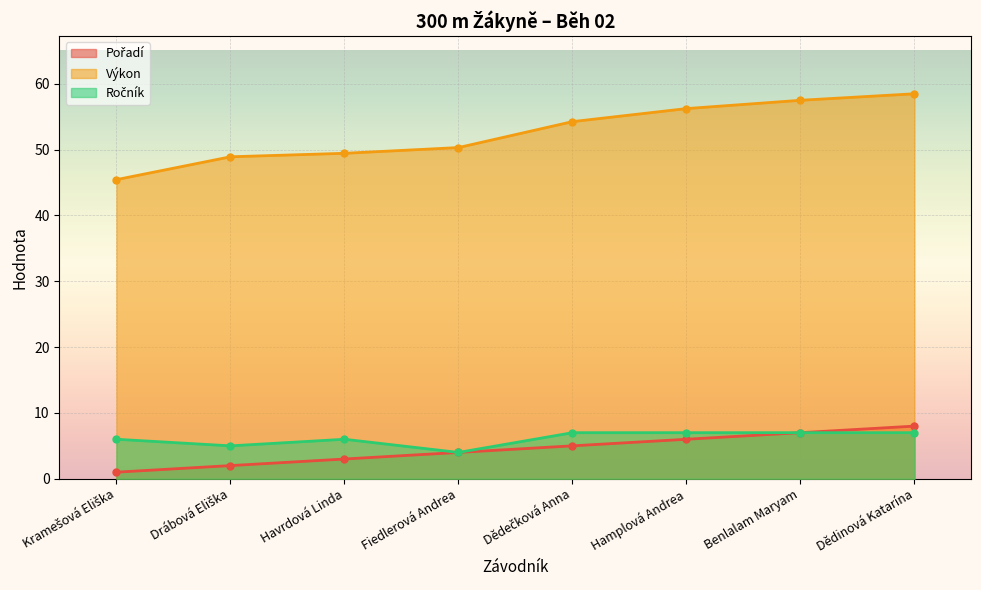

Reading left to right, transcribe all the data shown in this chart.

Pořadí: Kramešová Eliška=1.0	Drábová Eliška=2.0	Havrdová Linda=3.0	Fiedlerová Andrea=4.0	Dědečková Anna=5.0	Hamplová Andrea=6.0	Benlalam Maryam=7.0	Dědinová Katarína=8.0
Výkon: Kramešová Eliška=45.4	Drábová Eliška=48.9	Havrdová Linda=49.4	Fiedlerová Andrea=50.3	Dědečková Anna=54.2	Hamplová Andrea=56.2	Benlalam Maryam=57.5	Dědinová Katarína=58.5
Ročník: Kramešová Eliška=6.0	Drábová Eliška=5.0	Havrdová Linda=6.0	Fiedlerová Andrea=4.0	Dědečková Anna=7.0	Hamplová Andrea=7.0	Benlalam Maryam=7.0	Dědinová Katarína=7.0